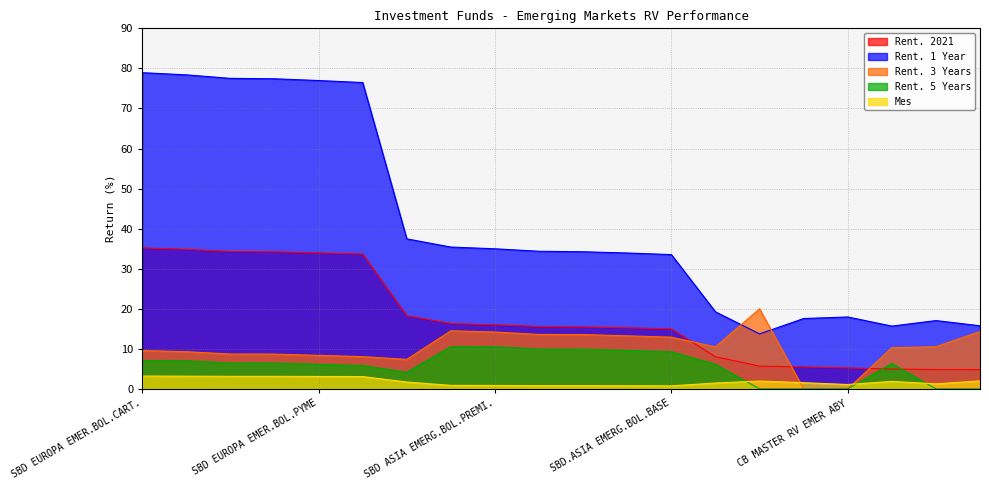

True or false: Rent. 3 Years has a value of 11.7 at RURAL EMERGENTES RV-CART..

False